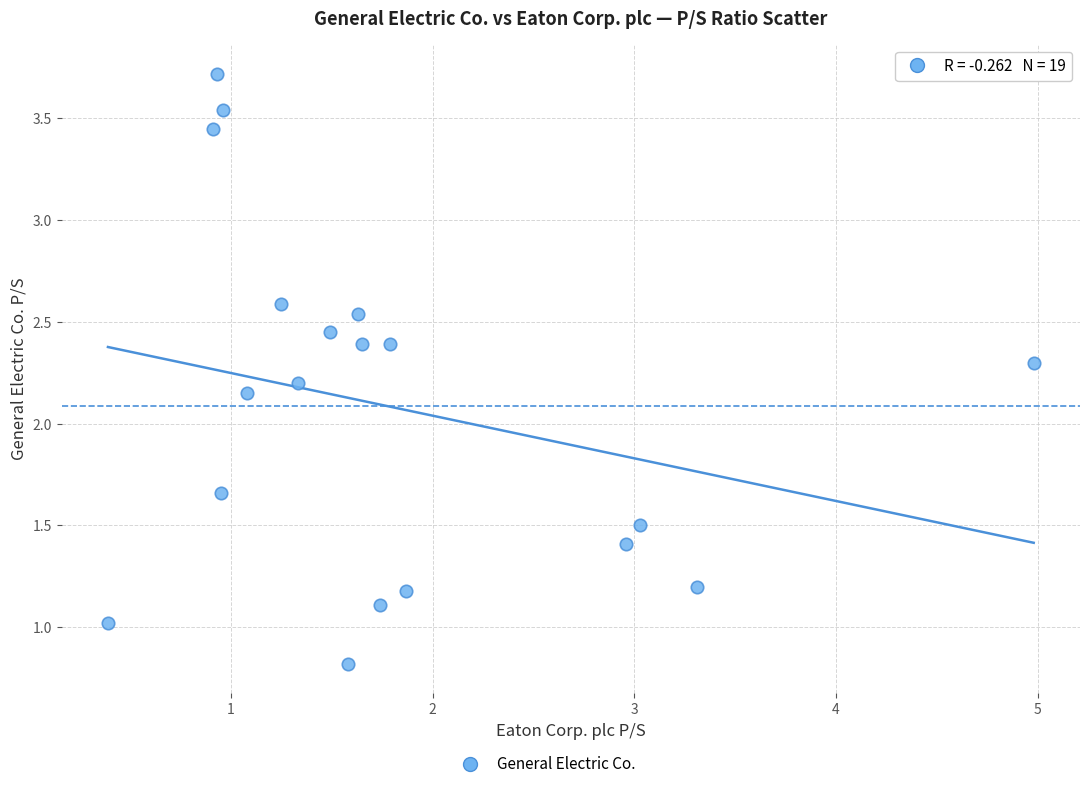

What is the range of Y values (max minus min)?

2.9